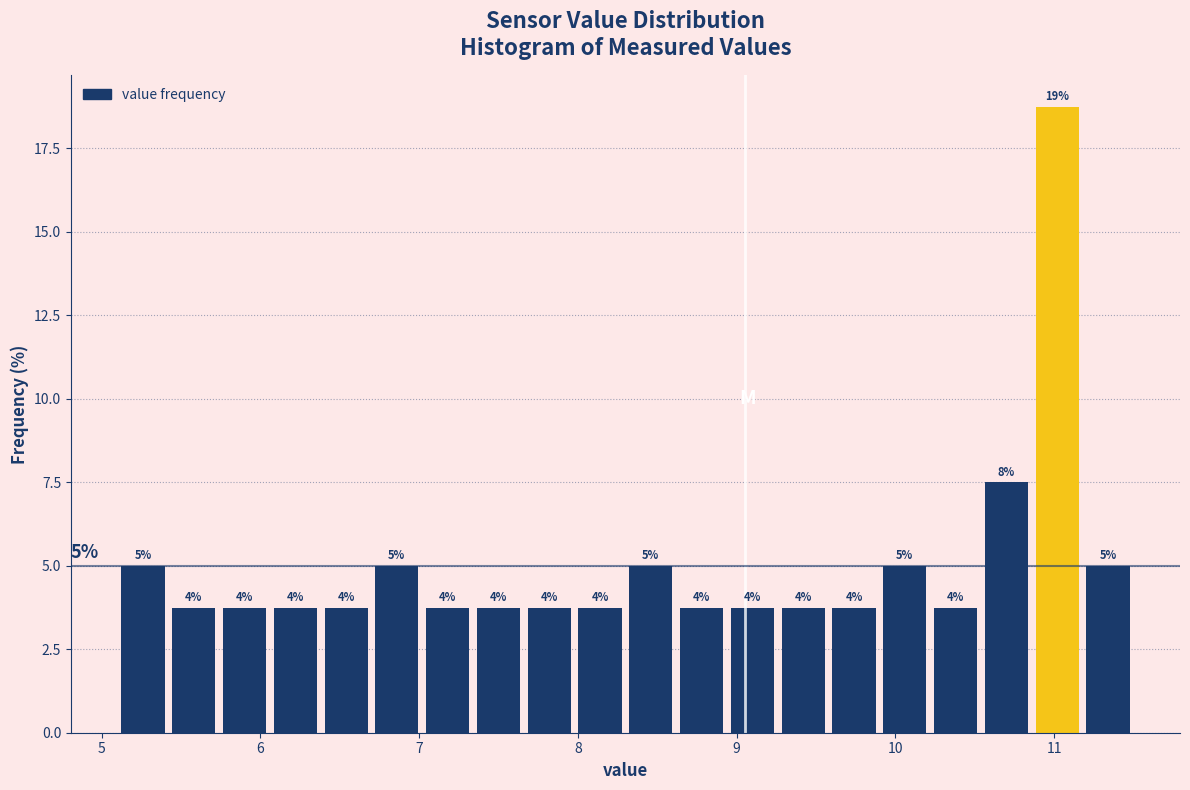

Around what value on the x-axis is the tallest bar? Give the approximate position of its centre, as read against the axis.

11.0